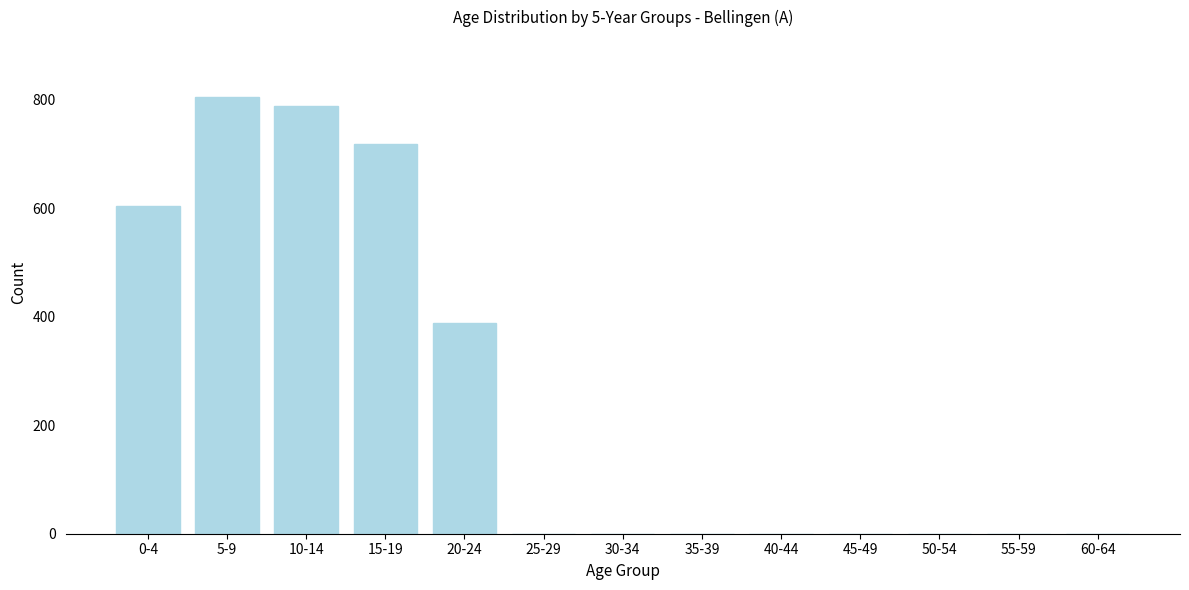

Reading left to right, list all the values displayed in this chart.

0-4=605	5-9=805	10-14=789	15-19=719	20-24=388	25-29=0	30-34=0	35-39=0	40-44=0	45-49=0	50-54=0	55-59=0	60-64=0